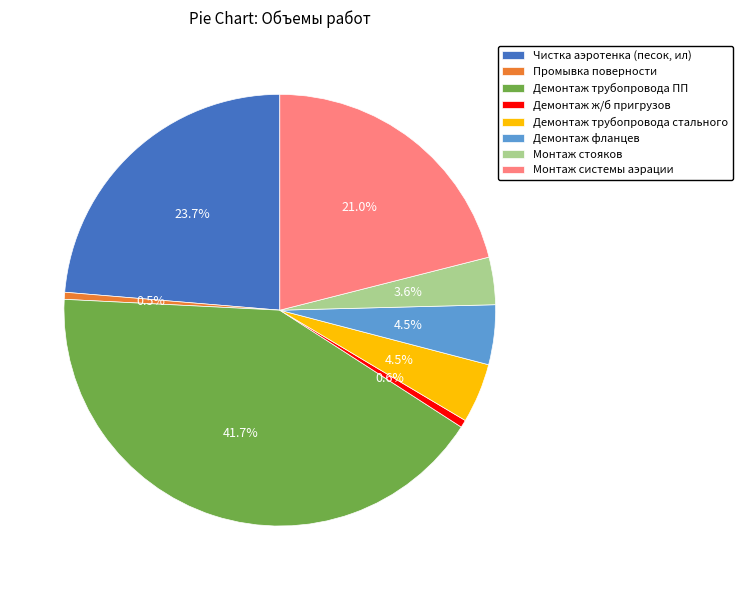

What portion of the pie excludes Демонтаж трубопровода стального?

95.5%